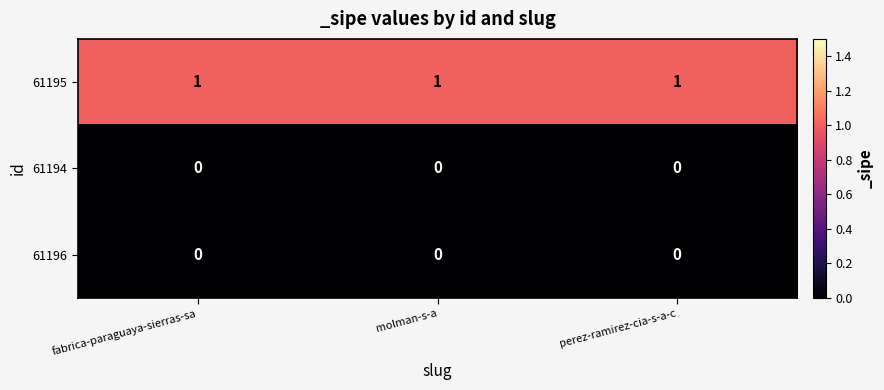

At how many categories does at least one series exceed 0?

3